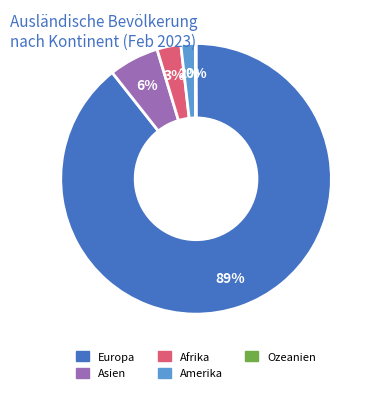

Is Europa the majority of the pie?

Yes